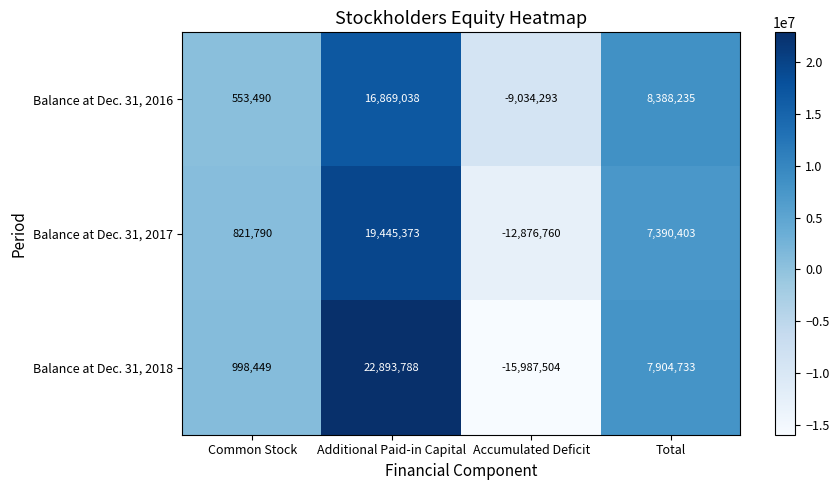

The value of Balance at Dec. 31, 2017 at Additional Paid-in Capital is 8217677. True or false?

False